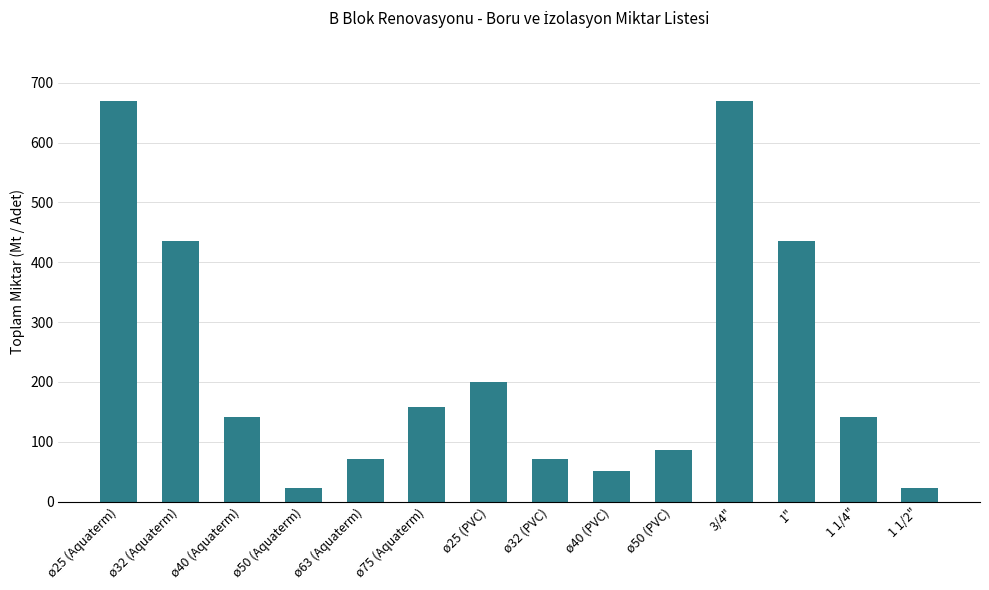

Reading right to left, extract all data points from this chart.

1 1/2"=23	1 1/4"=142	1"=435	3/4"=670	ø50 (PVC)=87	ø40 (PVC)=51	ø32 (PVC)=72	ø25 (PVC)=200	ø75 (Aquaterm)=158	ø63 (Aquaterm)=72	ø50 (Aquaterm)=23	ø40 (Aquaterm)=142	ø32 (Aquaterm)=435	ø25 (Aquaterm)=670